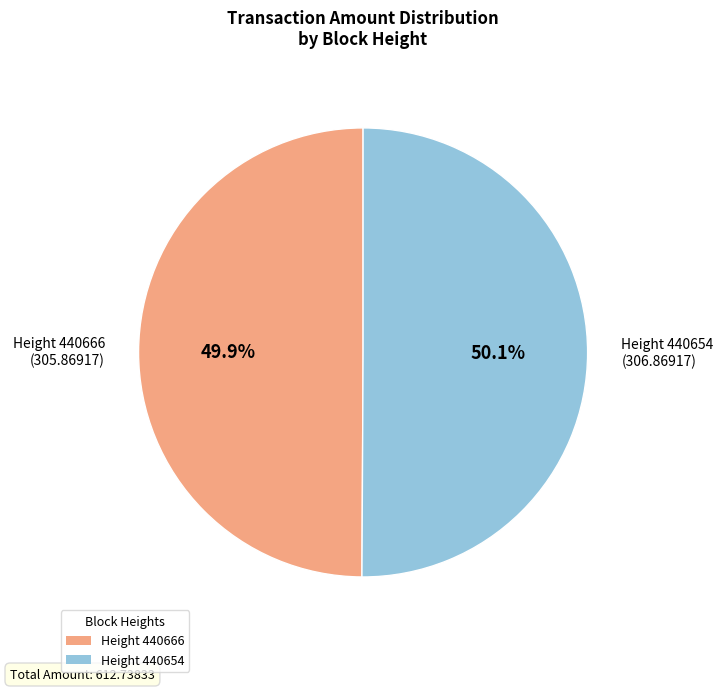

Is there a majority slice in this chart?

Yes